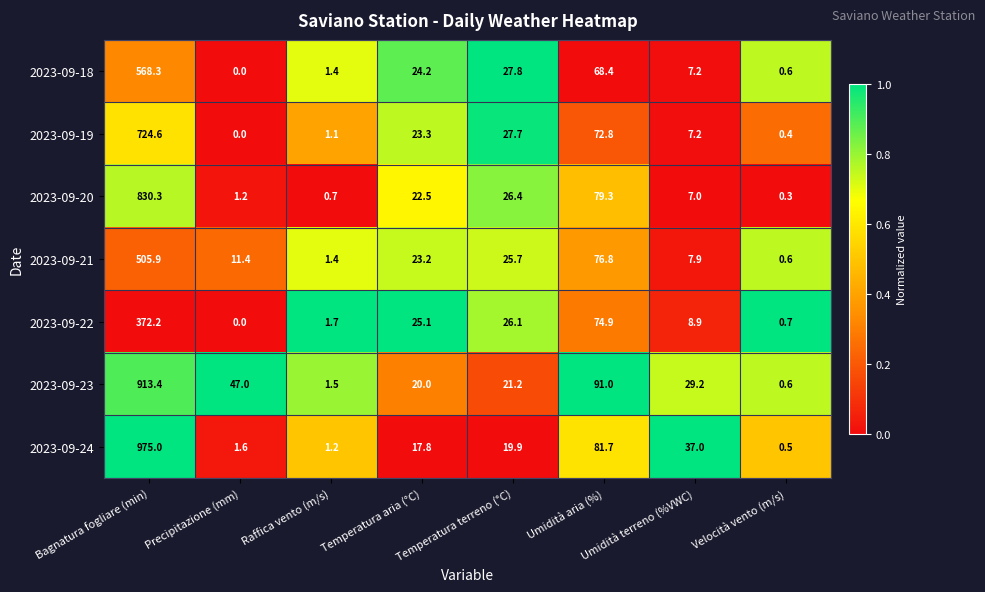

Where is 2023-09-20 nearest to the value 415?

Umidità aria (%)